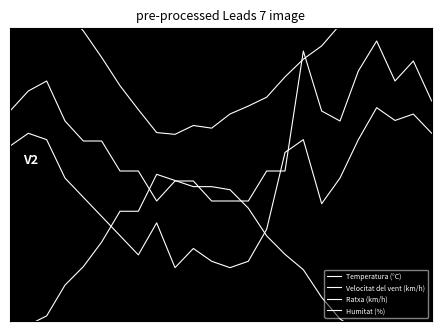

How many lines are shown in the chart?

4